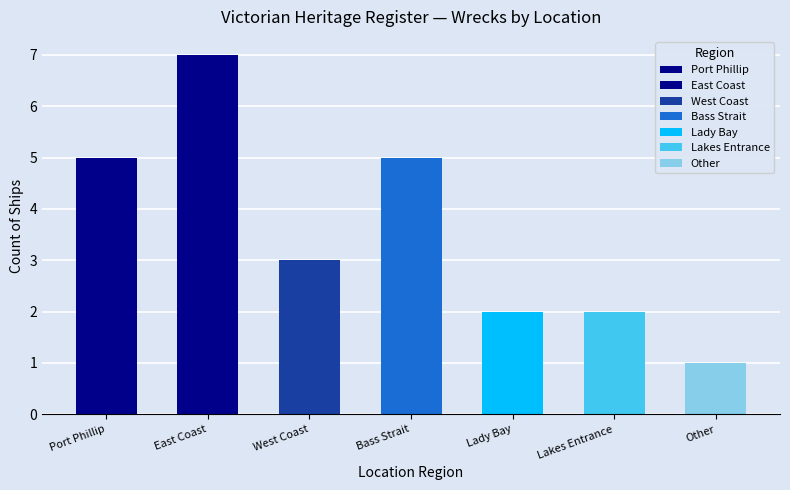

Are the bars horizontal?

No